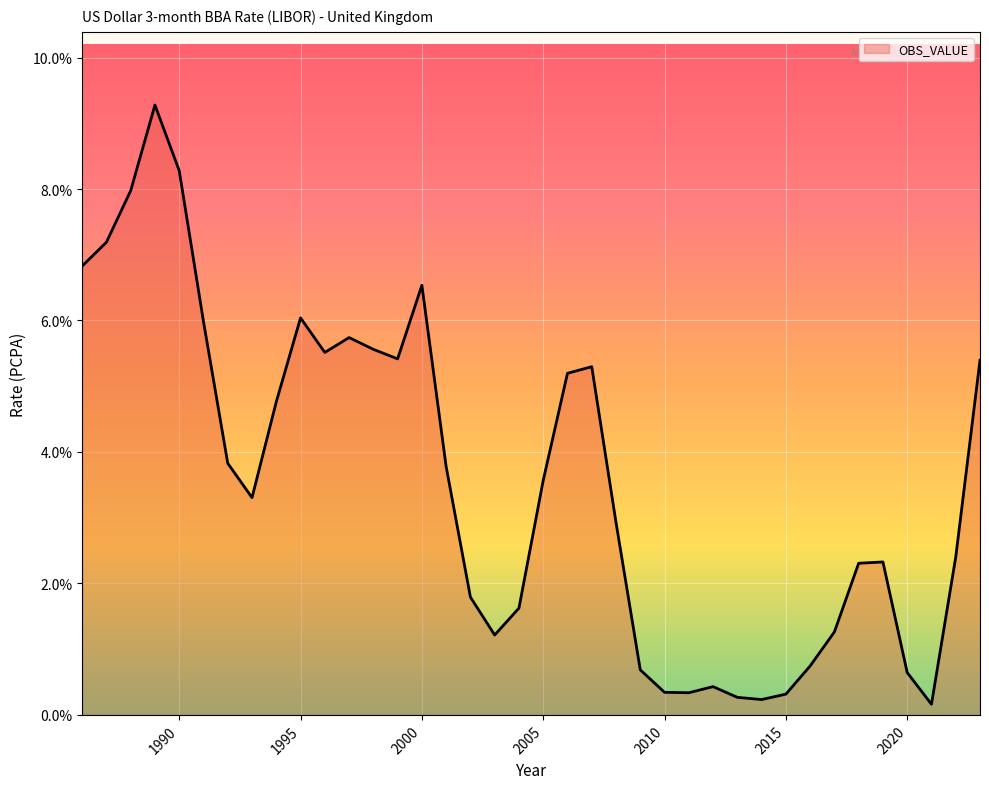

What is the greatest value displayed?

9.3